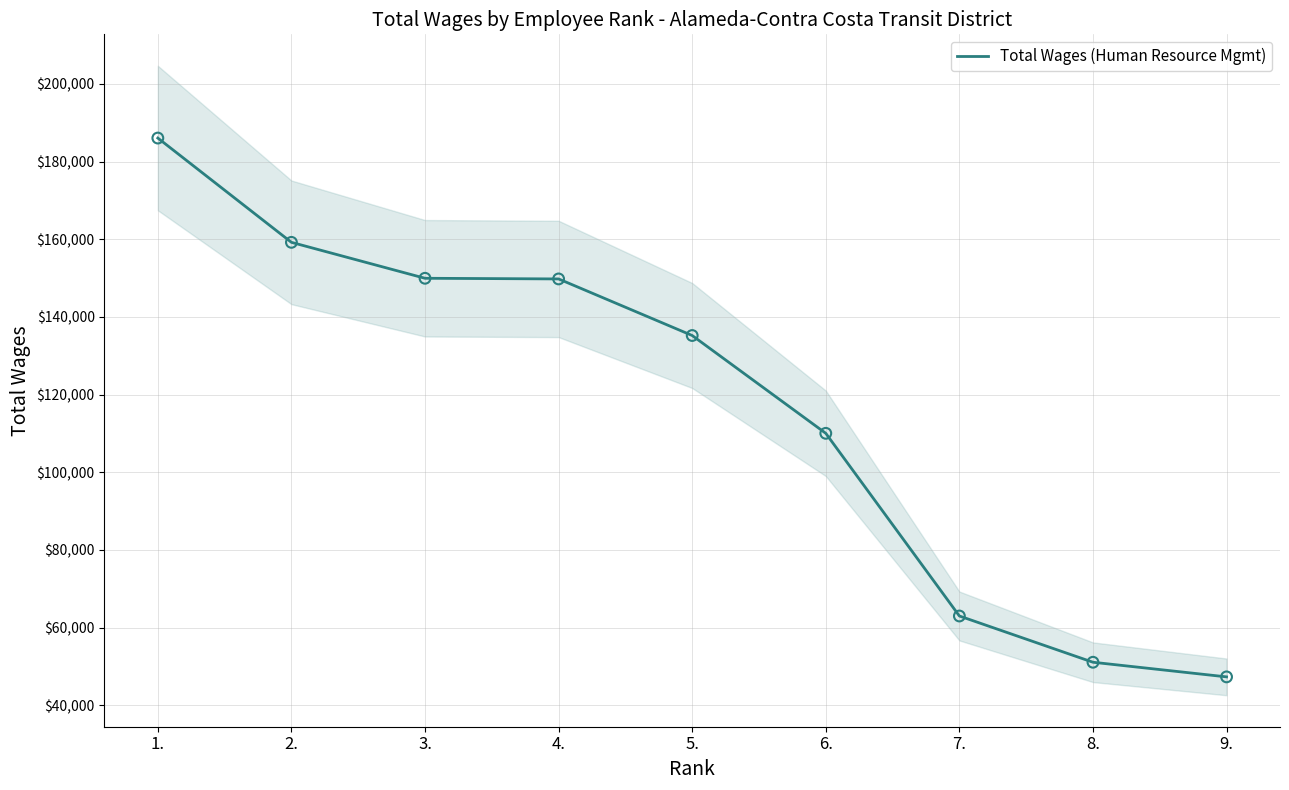

Which has a higher value, 3. or 1.?

1.